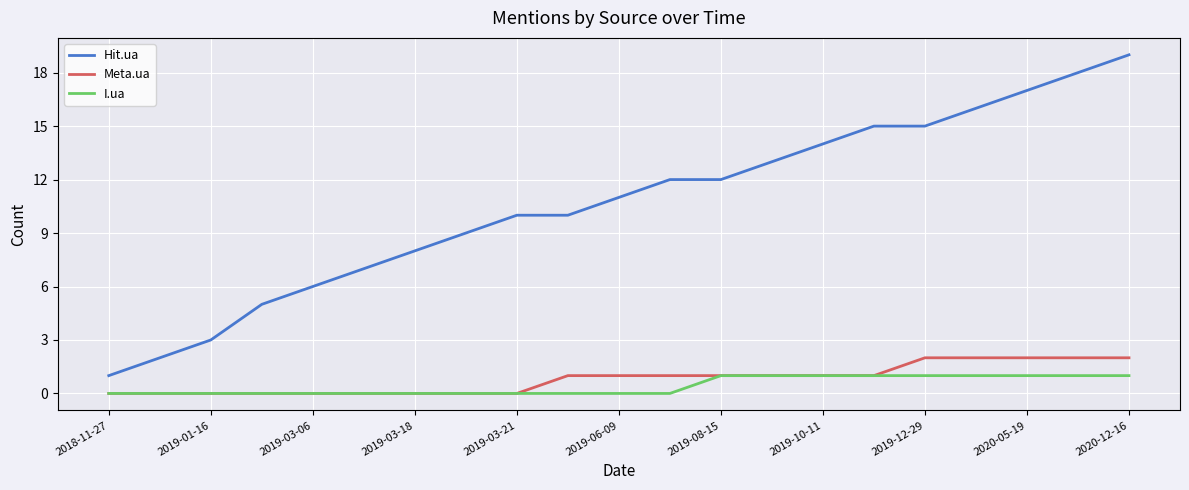

List the series in order of their peak value, lowest first.

I.ua, Meta.ua, Hit.ua